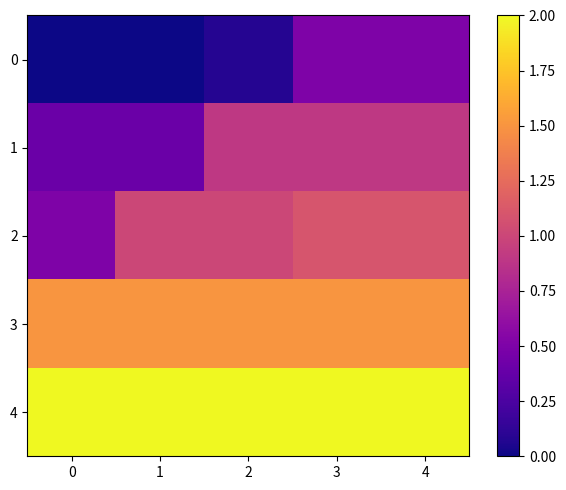

Rank the series at 2 from lowest to highest value.

0, 1, 2, 3, 4